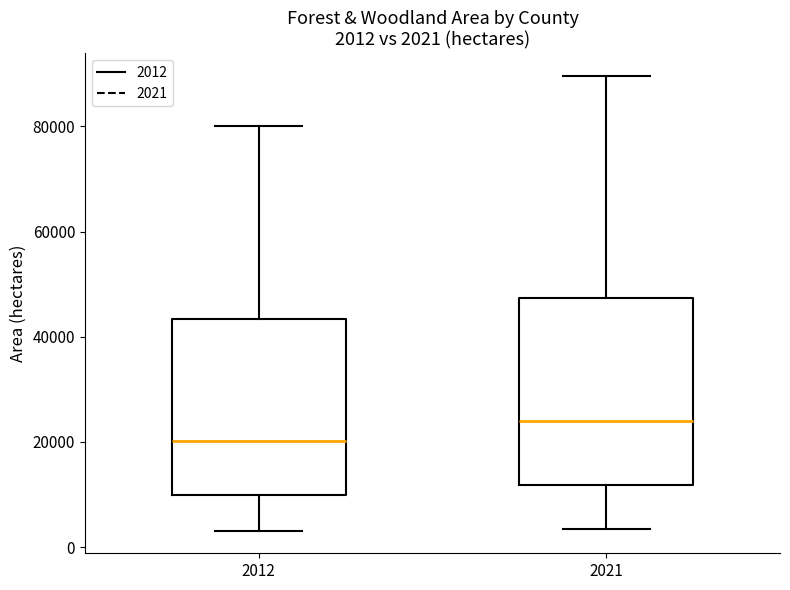

Which box's median line is the lowest?

2012